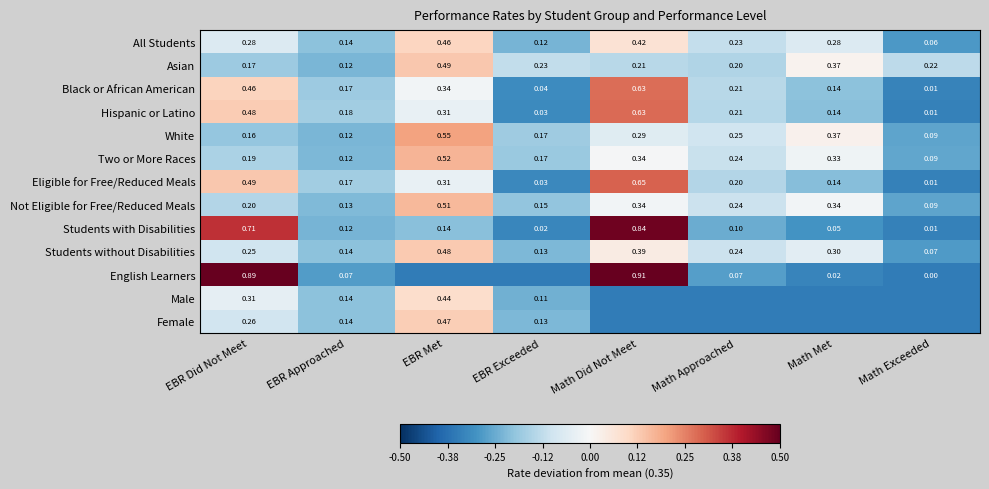

Rank the categories by Asian value from lowest to highest.

EBR Approached, EBR Did Not Meet, Math Approached, Math Did Not Meet, Math Exceeded, EBR Exceeded, Math Met, EBR Met